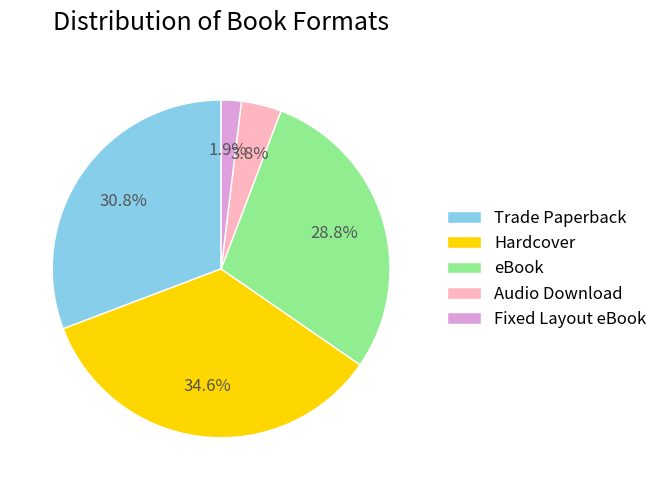

Do Audio Download and Hardcover together represent more than half of the pie?

No